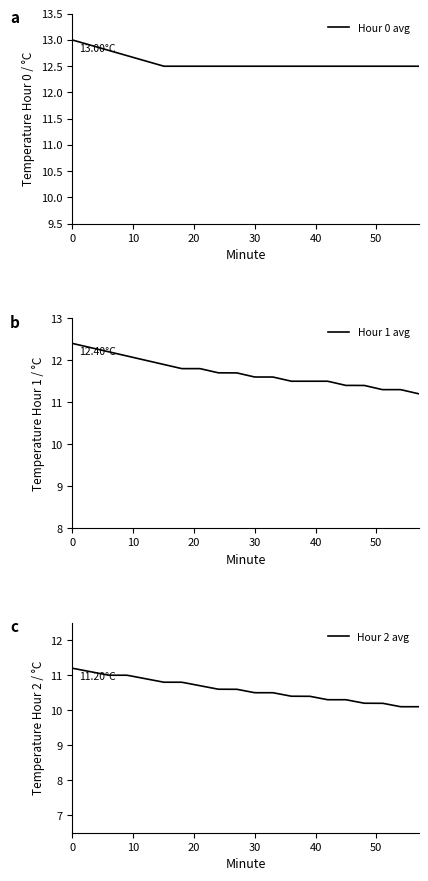

What is the value of the Hour 0 avg point at the 11th from the left?

12.5